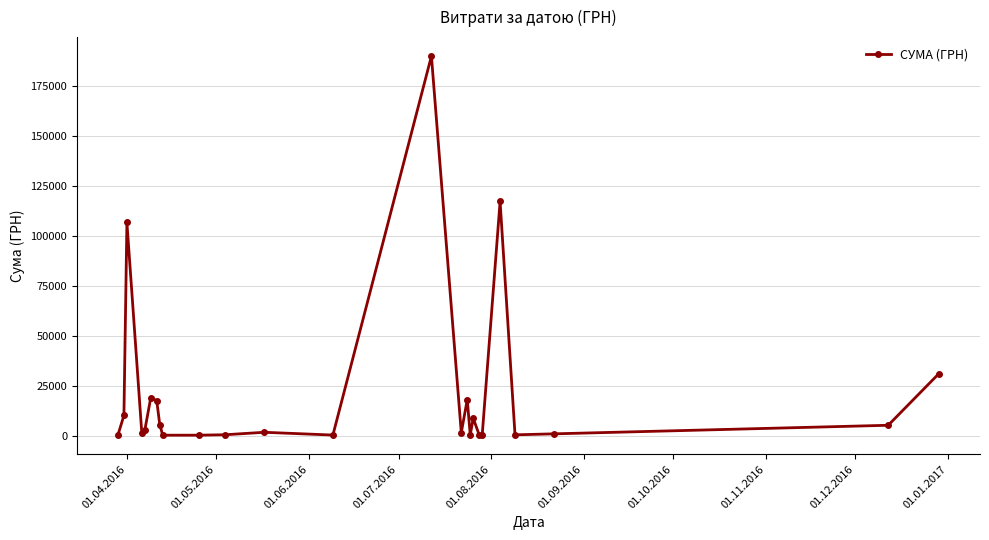

True or false: the data has more than 2 interior local peaks.

True